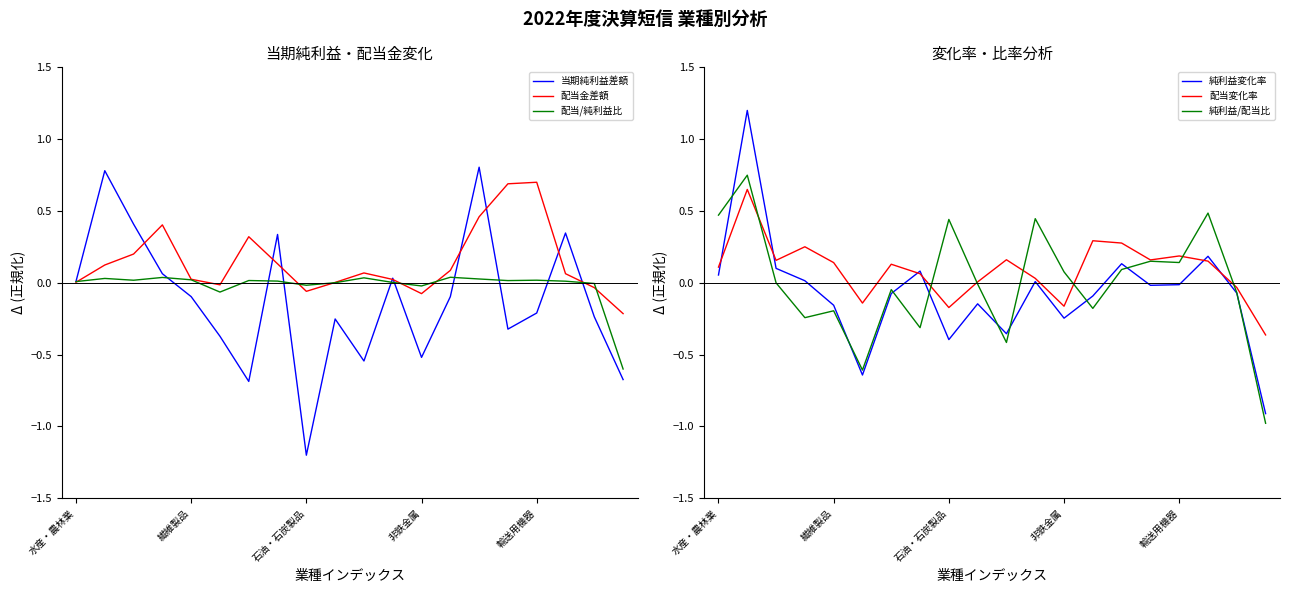

What is the lowest value of the 当期純利益差額 series?

-1.2